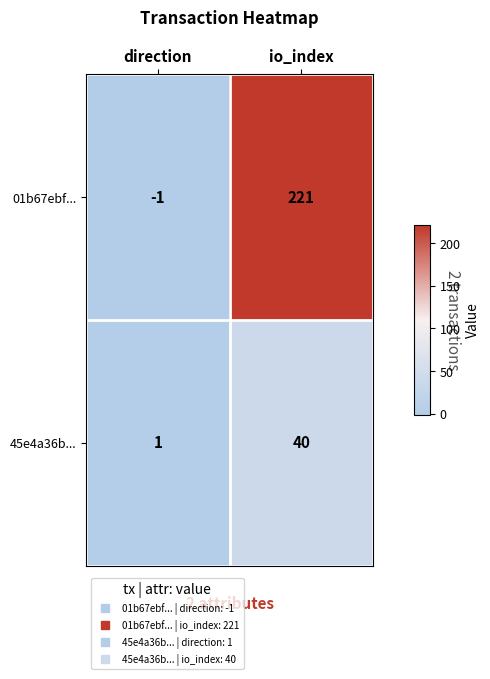

At how many categories does at least one series exceed 0?

2